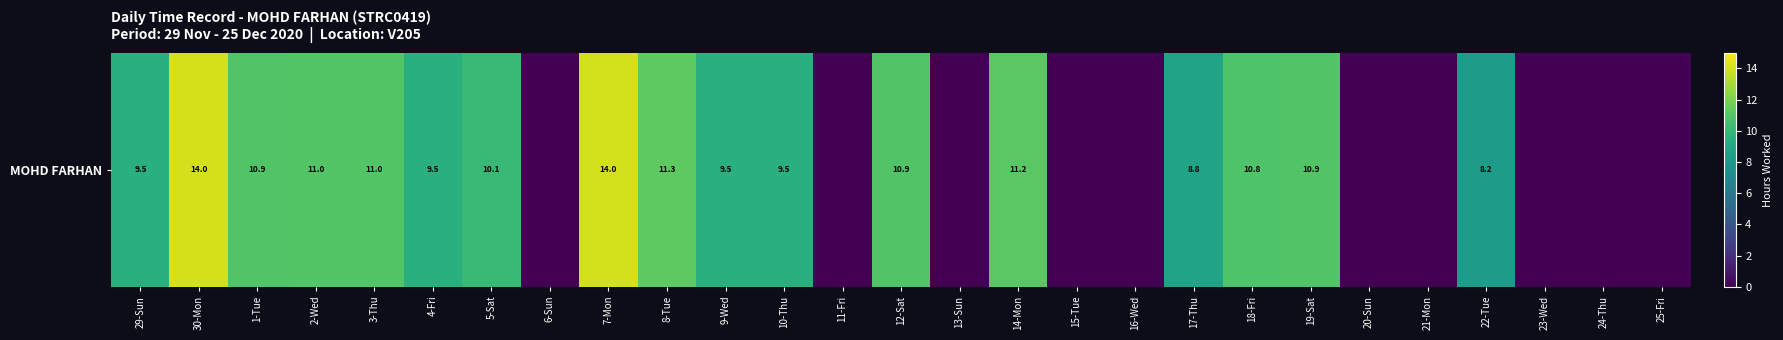

Which label corresponds to the largest value in the chart?

30-Mon